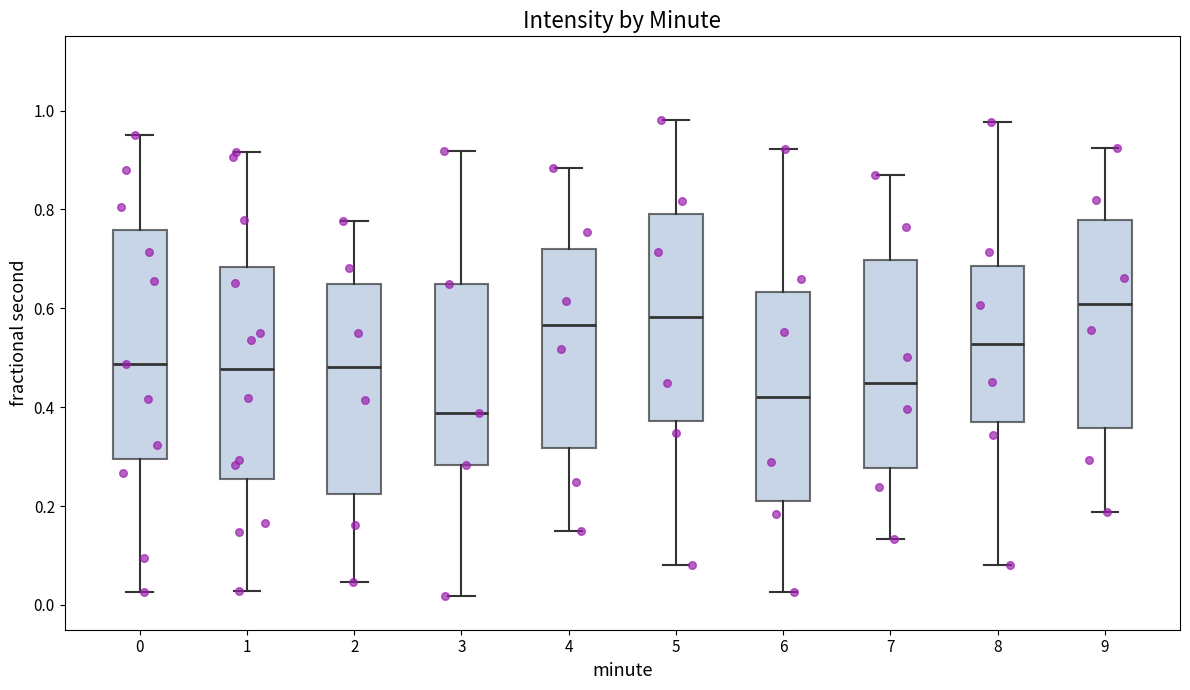

Which box's median line is the highest?

9